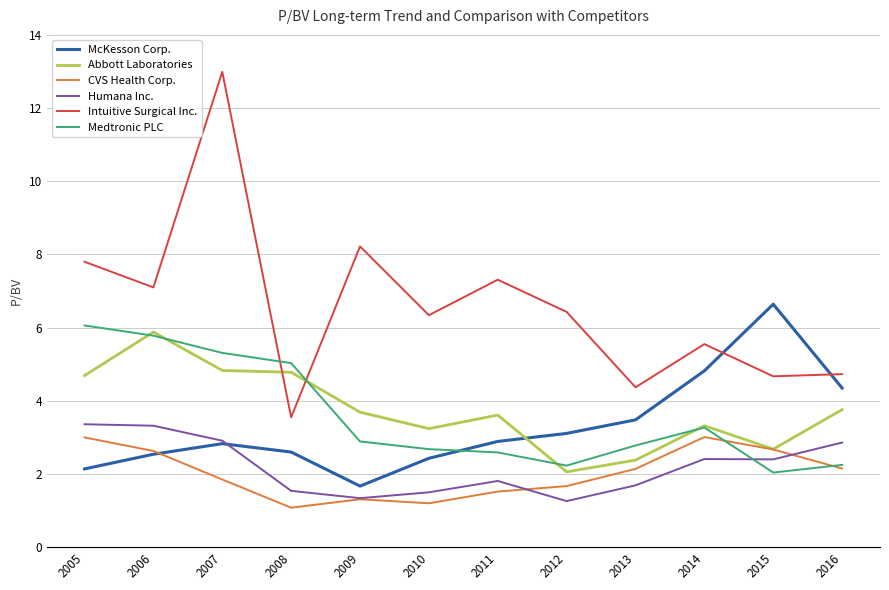

True or false: McKesson Corp. and Intuitive Surgical Inc. intersect in this chart.

True